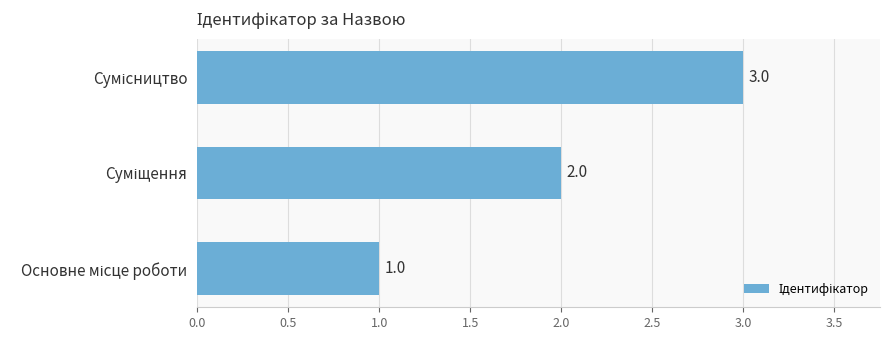

What is the sum of all values?

6